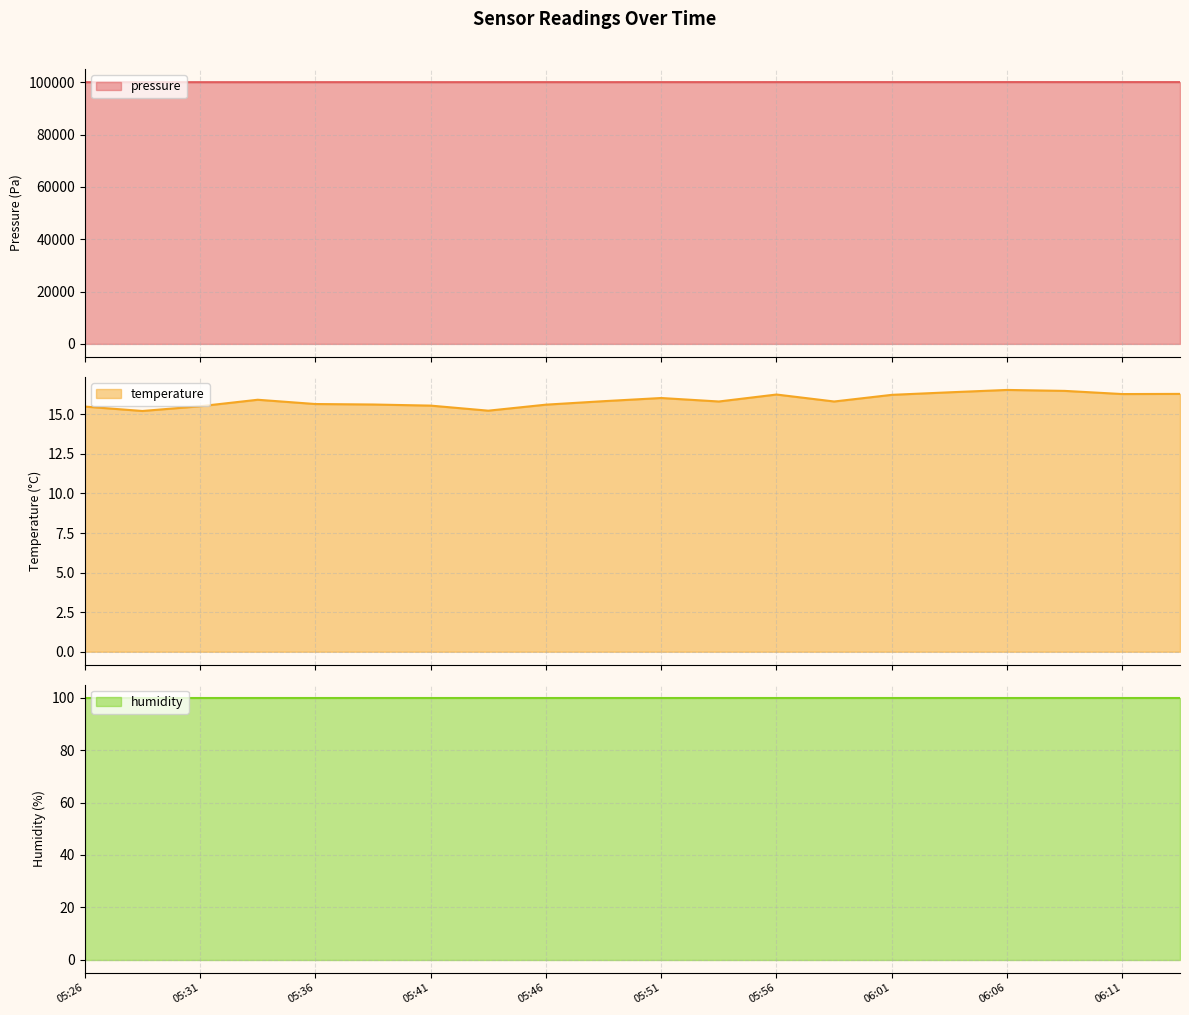

Which series has the largest range (max minus min)?

pressure